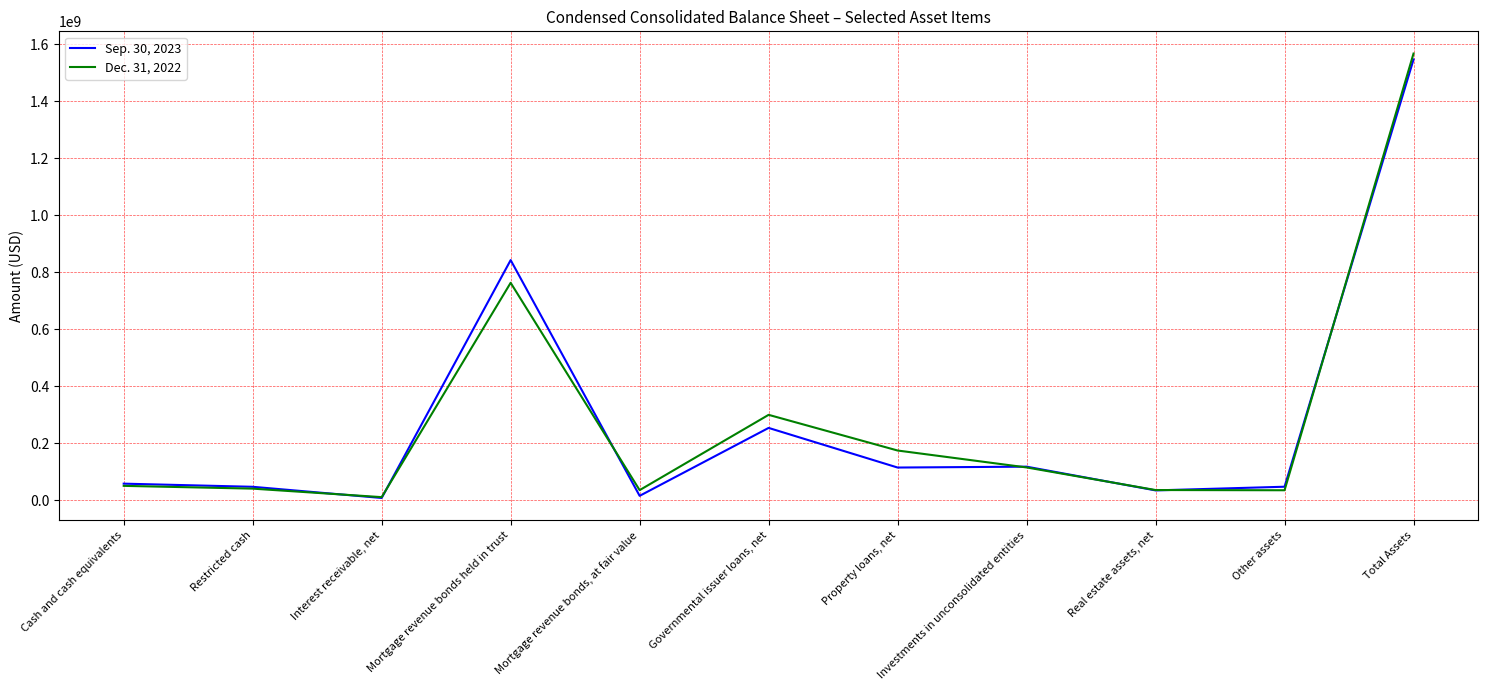

True or false: Sep. 30, 2023 has more than 0 interior local peaks.

True